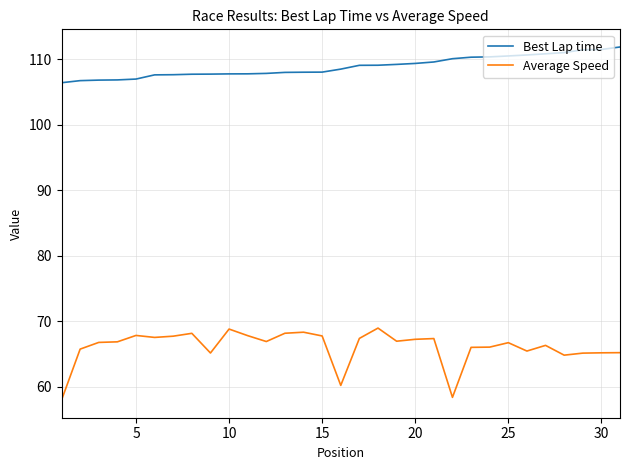

True or false: Average Speed and Best Lap time intersect in this chart.

False